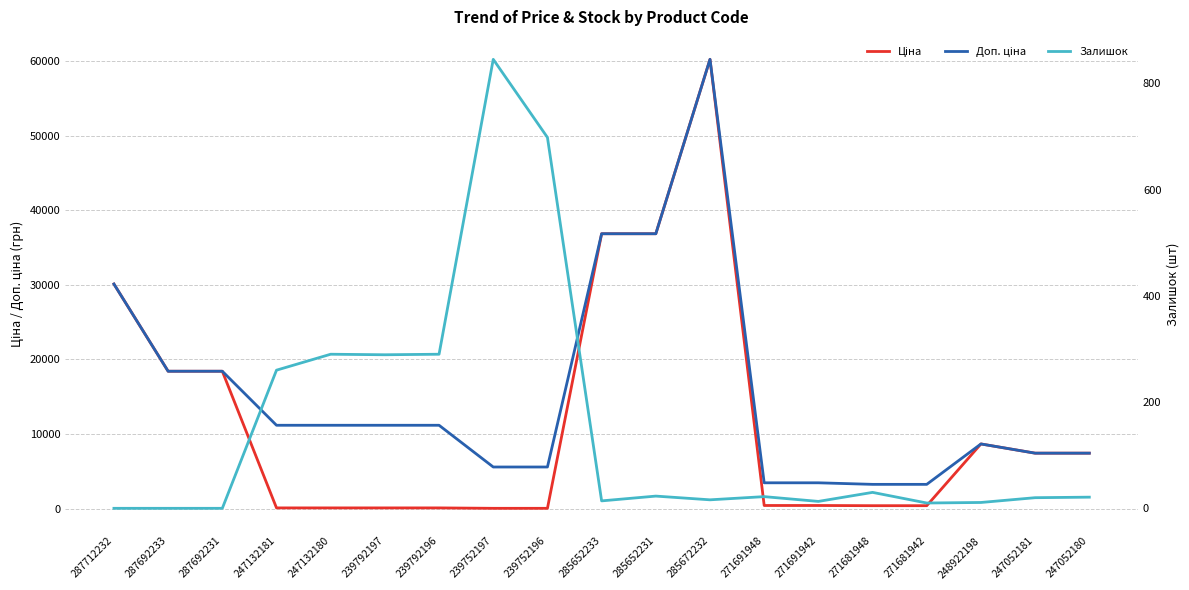

What is the maximum value shown in the chart?

60205.6